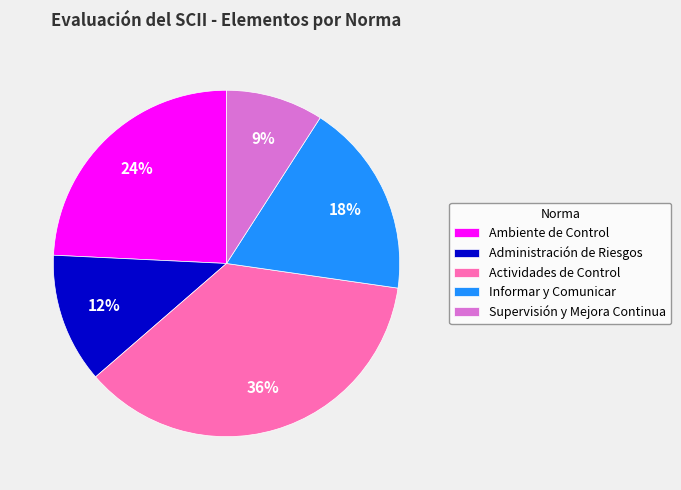

Combined, do Administración de Riesgos and Supervisión y Mejora Continua account for over 50%?

No